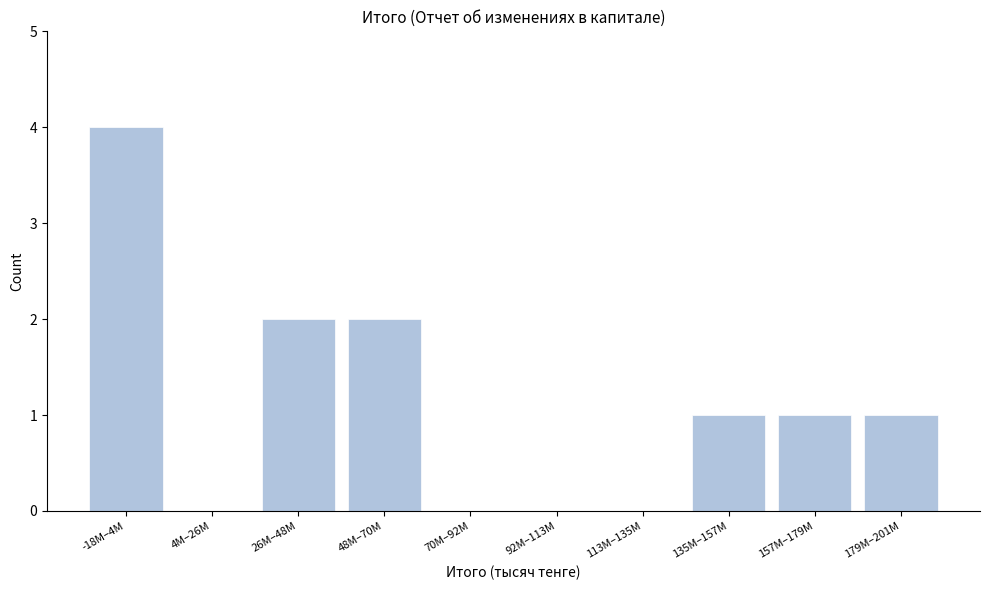

Reading right to left, transcribe all the data shown in this chart.

179M–201M=1	157M–179M=1	135M–157M=1	113M–135M=0	92M–113M=0	70M–92M=0	48M–70M=2	26M–48M=2	4M–26M=0	-18M–4M=4